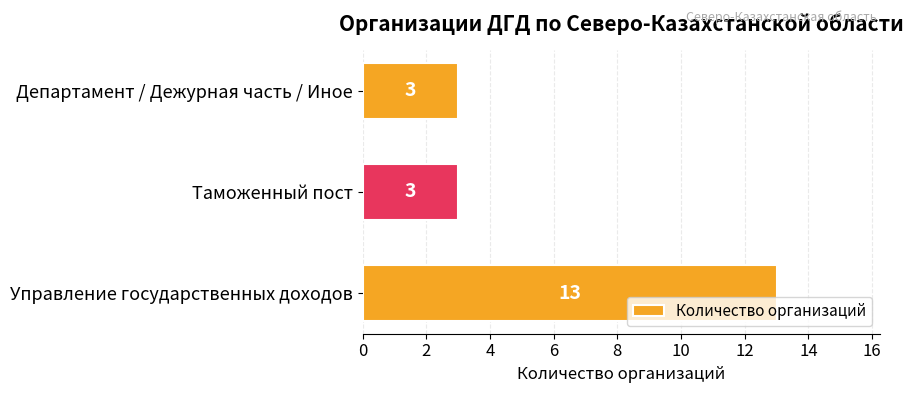

What is the greatest value displayed?

13